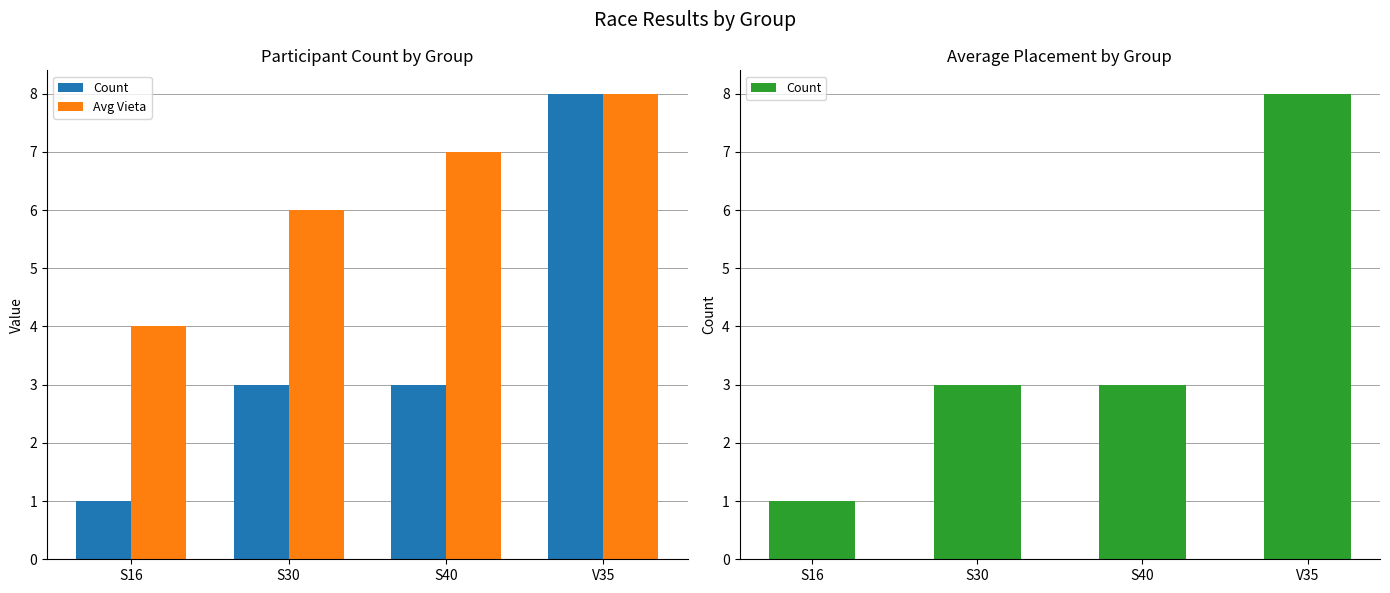

What is the difference between the maximum and minimum values in the Avg Vieta series?

4